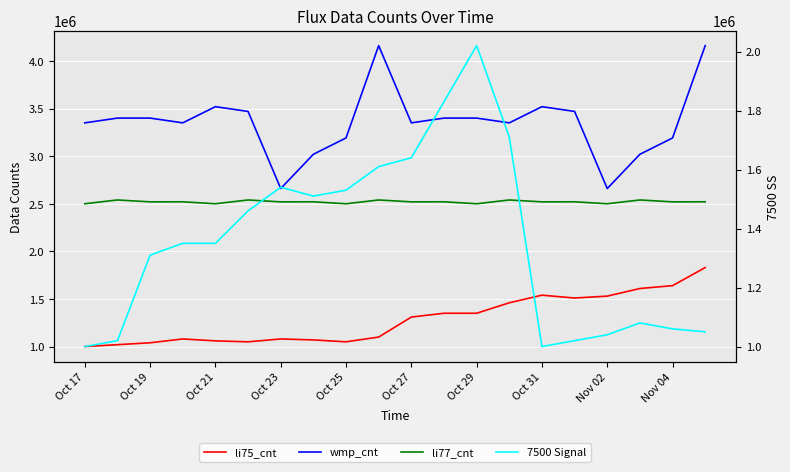

True or false: li75_cnt has more than 1 interior local peaks.

True